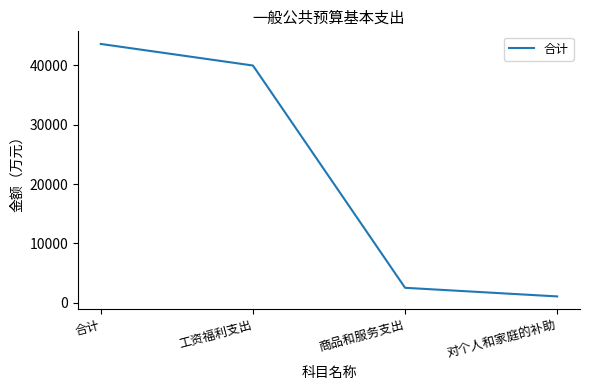

What is the sum of all values?

87177.1